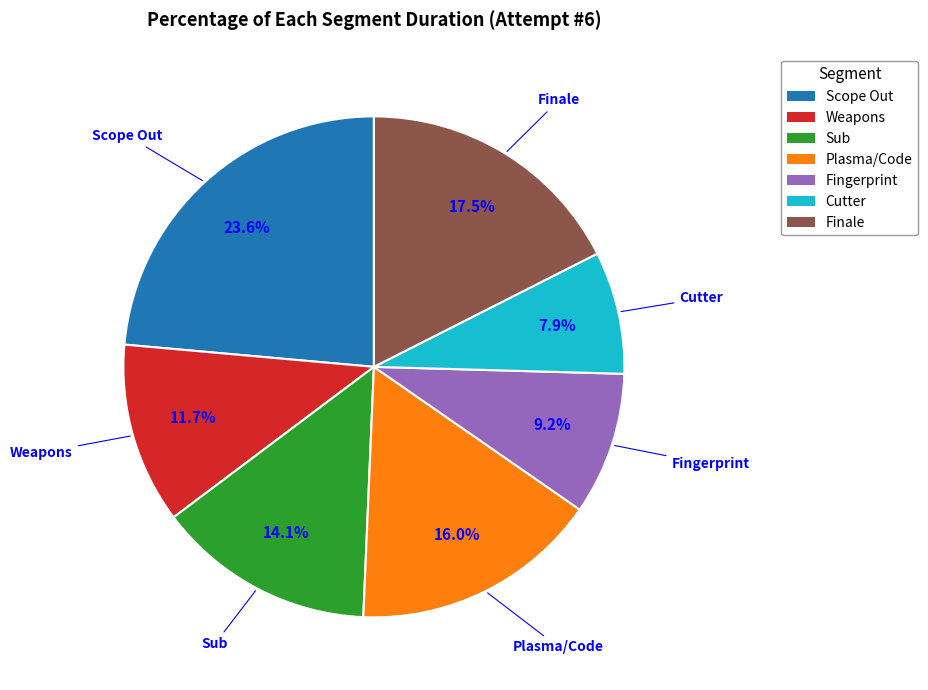

Is it true that Scope Out is 24% of the pie?

True